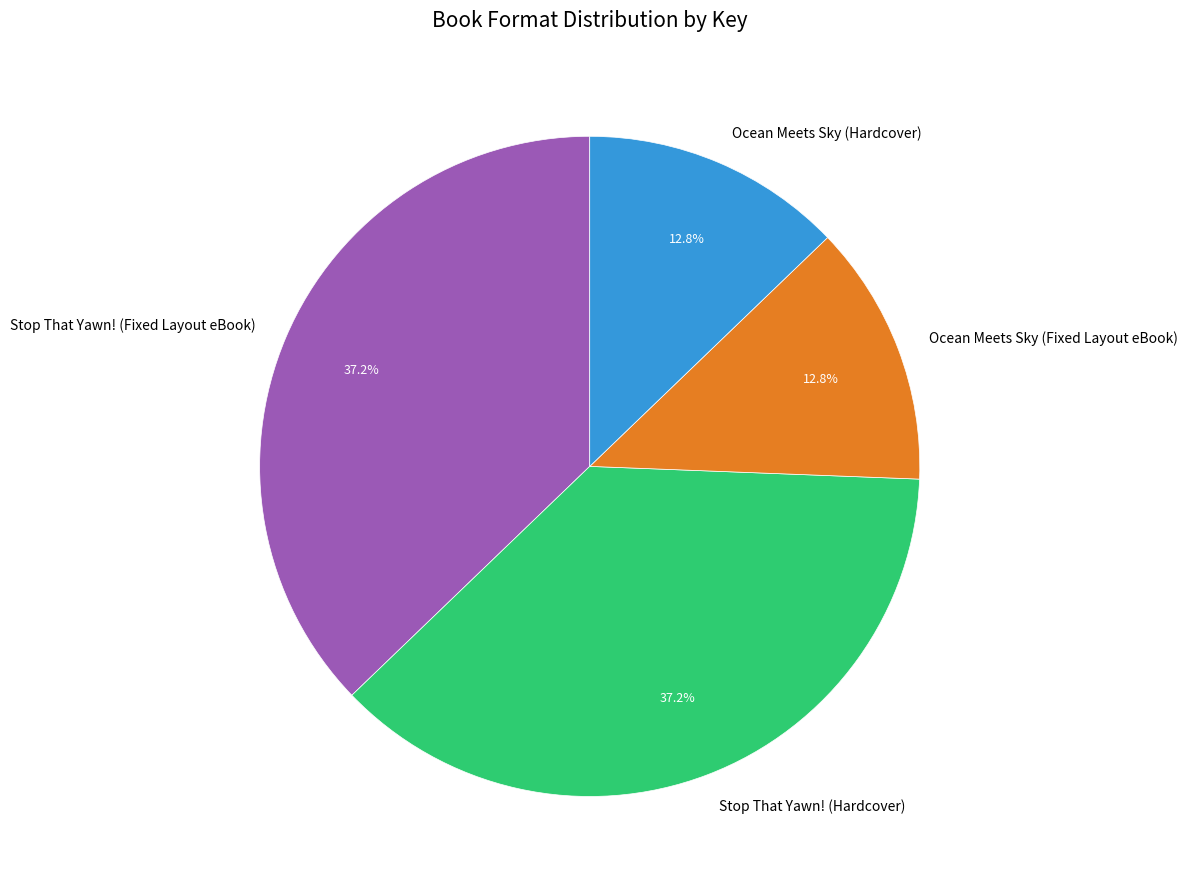

Is there any slice that represents more than half of the pie?

No